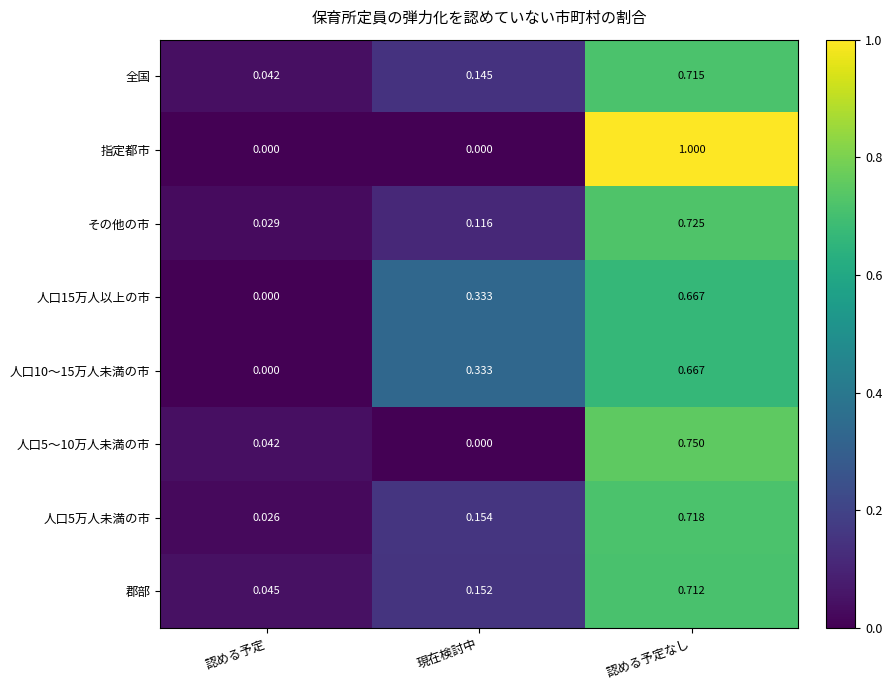

List the labels in order of 全国 value, largest first.

認める予定なし, 現在検討中, 認める予定